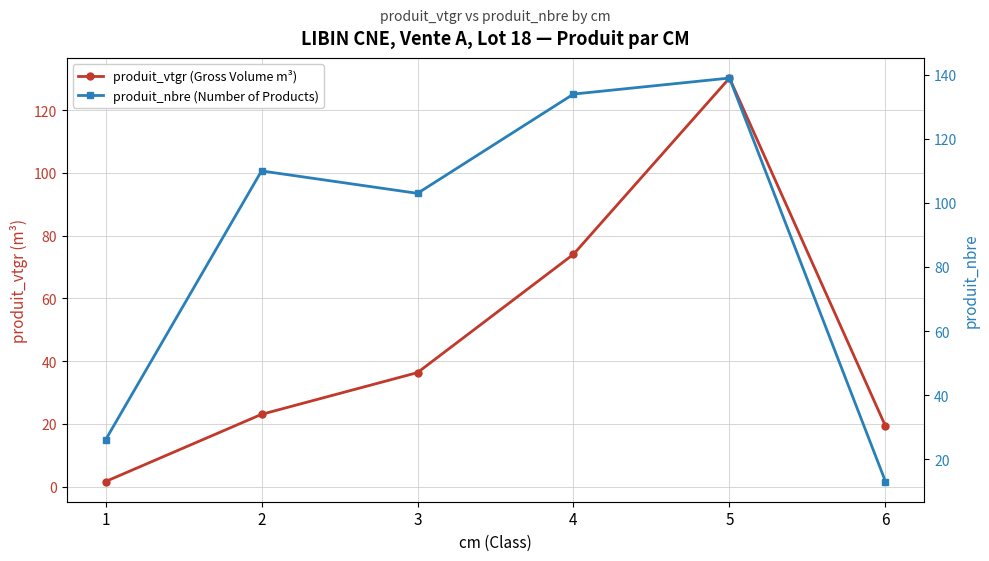

What is the value of the produit_nbre (Number of Products) point at the 6th from the left?

13.0